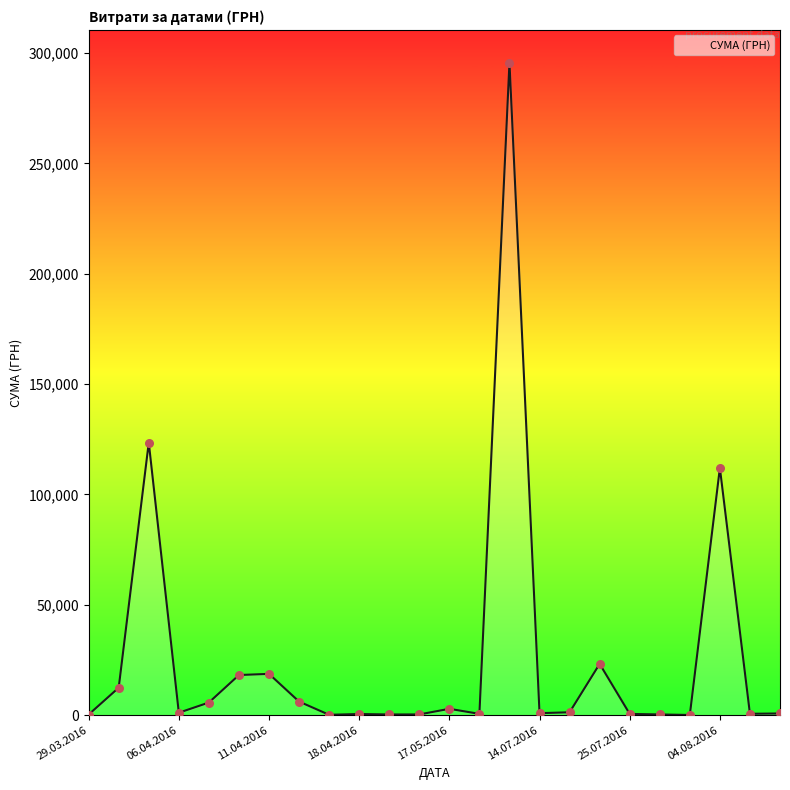

What is the greatest value displayed?

295638.6